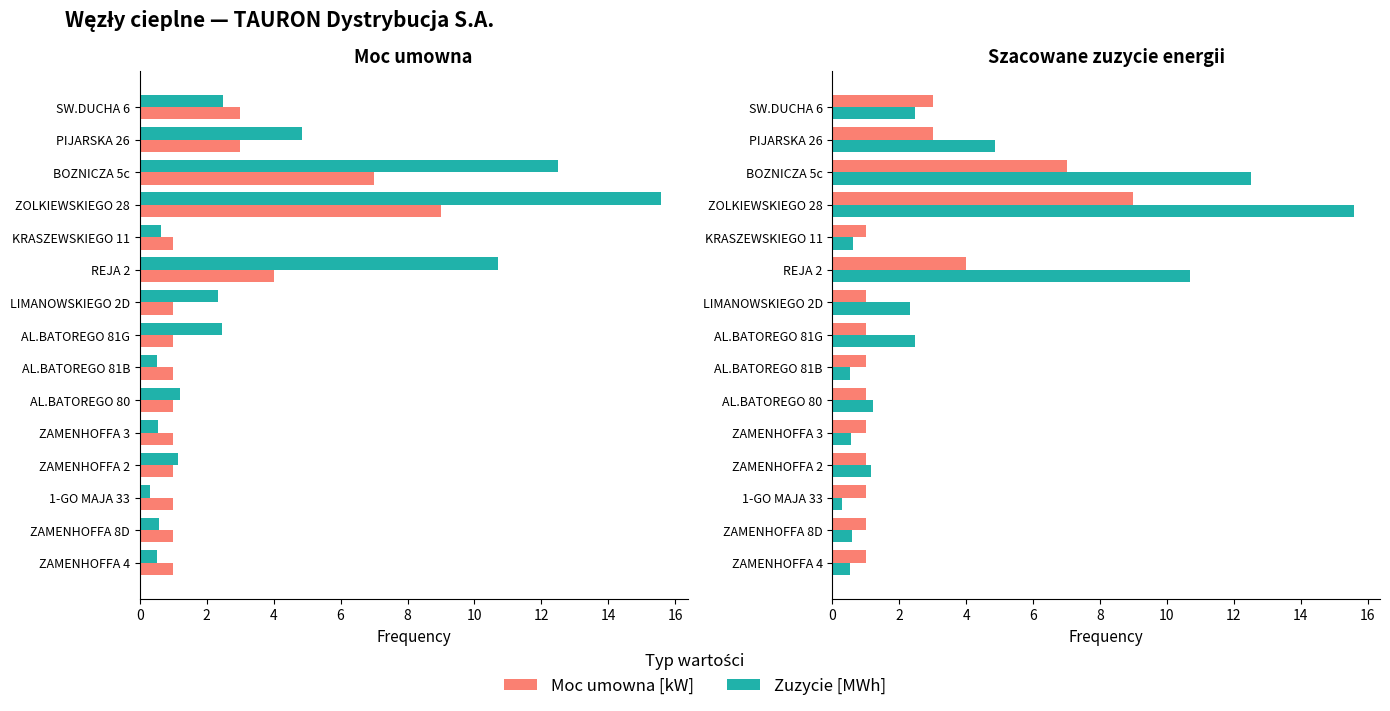

Is it true that Moc umowna [kW] equals 4.0 at REJA 2?

True